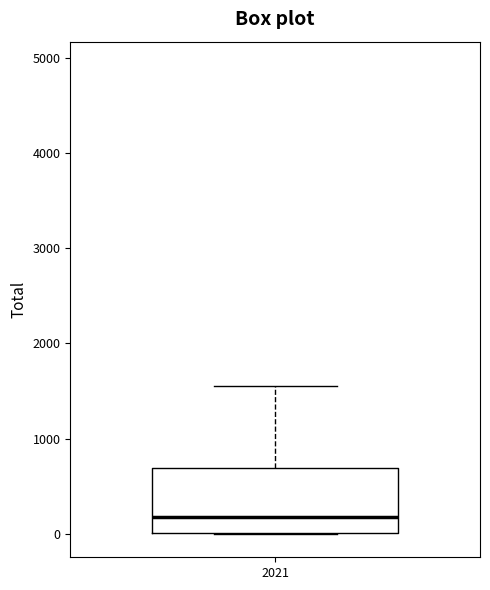

Transcribe this box plot: give where the median line is, the range the box spans, and where the two whiskers end, as read against the y-axis. The values are not printed on the chart, so give them approximately, as read against the axis.

median 200, box 0 to 700, whiskers 0 to 1600